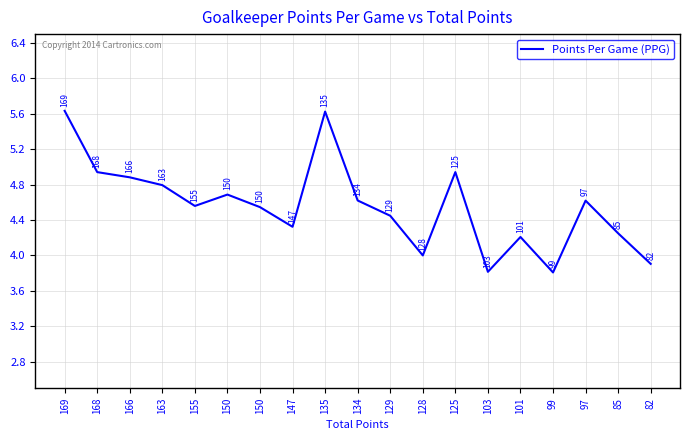

At which category does the chart reach its peak across all series?

169